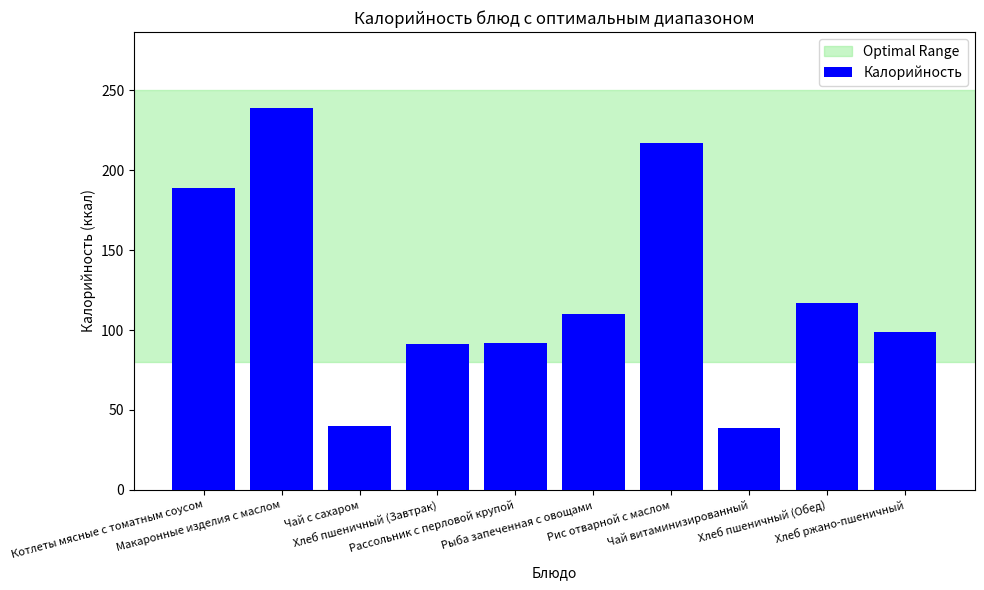

What position from the left is Котлеты мясные с томатным соусом?

1